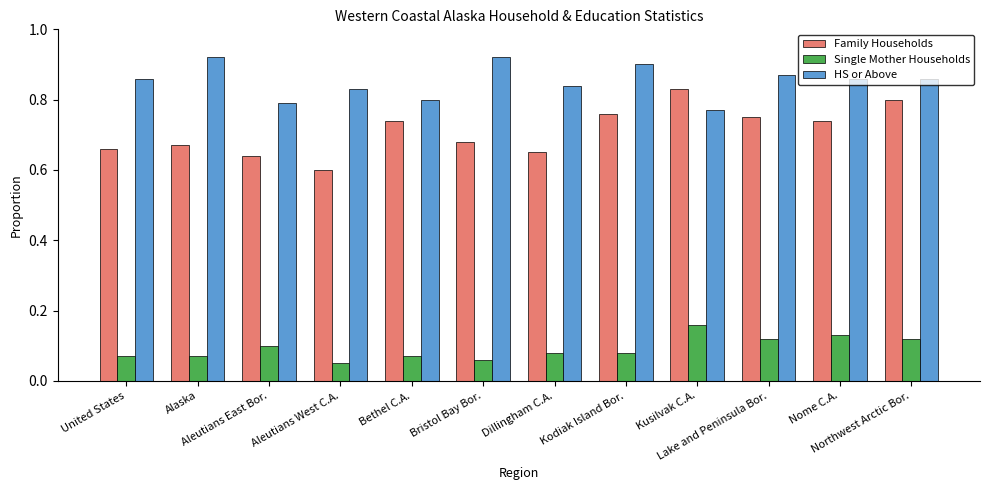

At how many categories does at least one series exceed 0?

12